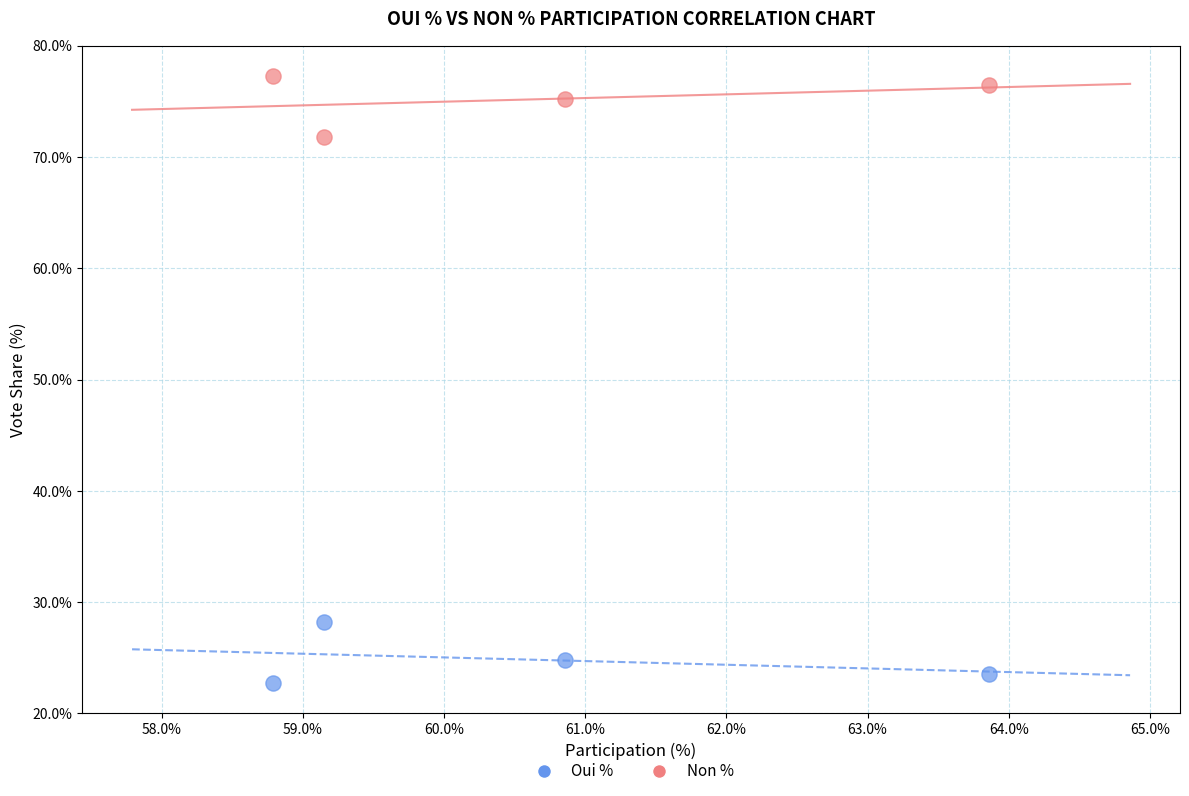

What is the X range (max minus min) for the scatter plot?

5.1